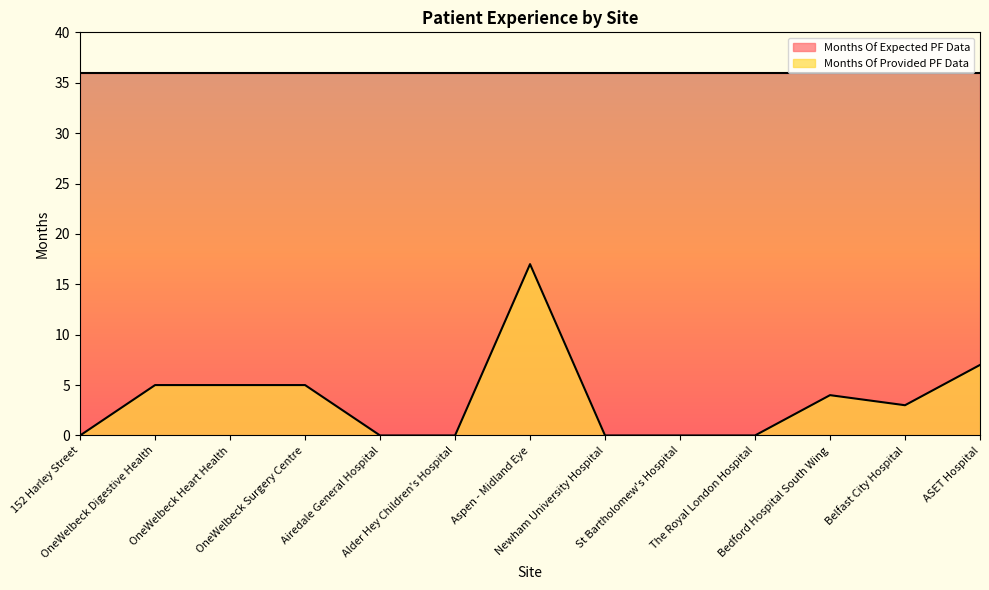

How many series are shown in this chart?

2